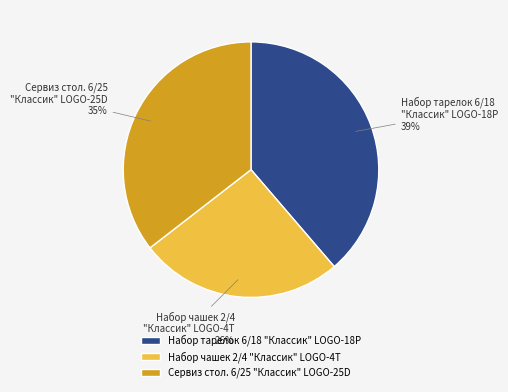

To the nearest percent, what portion does Сервиз стол. 6/25 "Классик" LOGO-25D represent?

35%